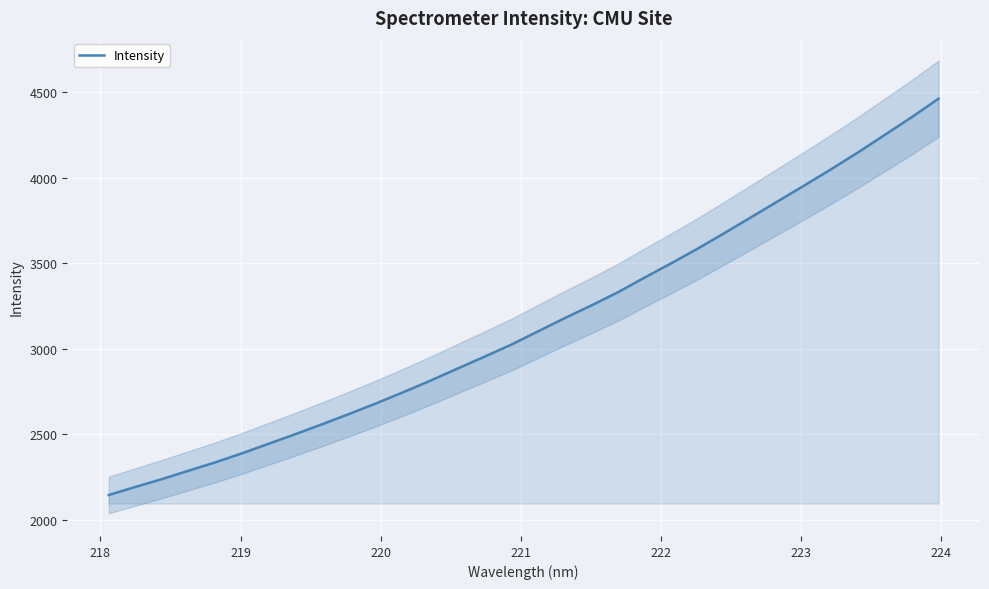

What is the lowest value of the Intensity series?

2144.9